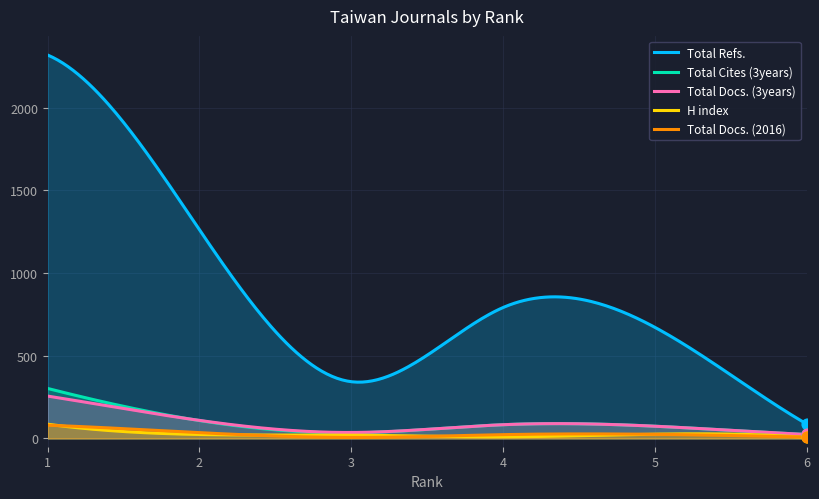

Is the value of Total Docs. (3years) at 5 greater than the value of Total Refs. at 1?

No